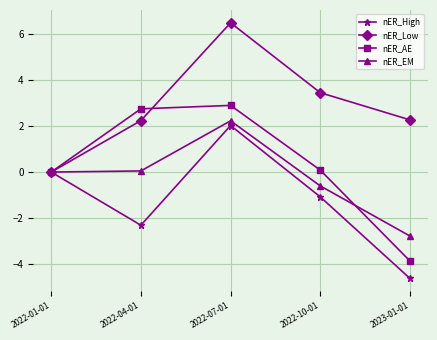

Is it true that nER_AE equals 4.6 at 2022-07-01?

False